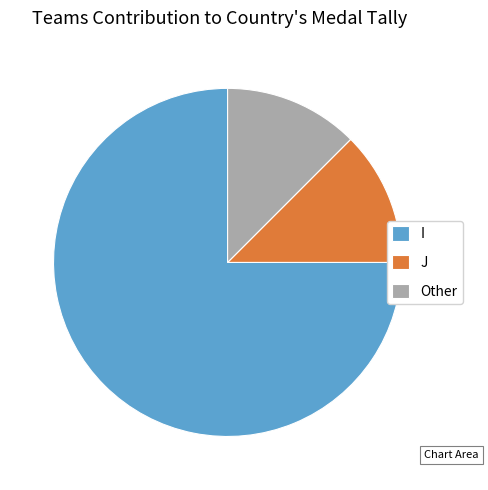

Does I represent more than half of the total?

Yes